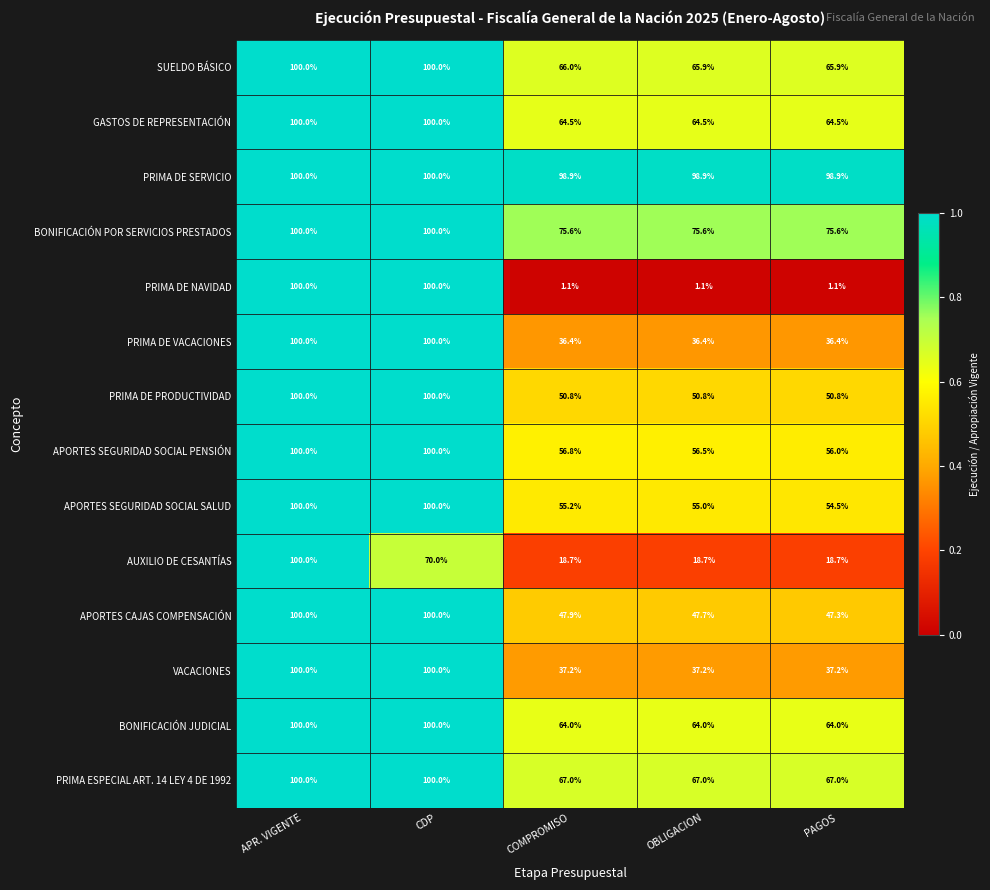

The value of BONIFICACIÓN JUDICIAL at PAGOS is 96.8. True or false?

False